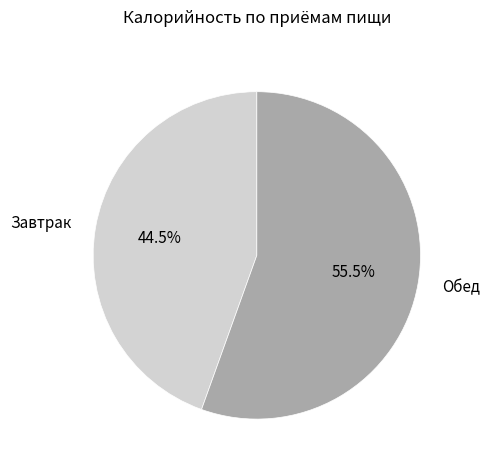

Which slice is the smallest?

Завтрак